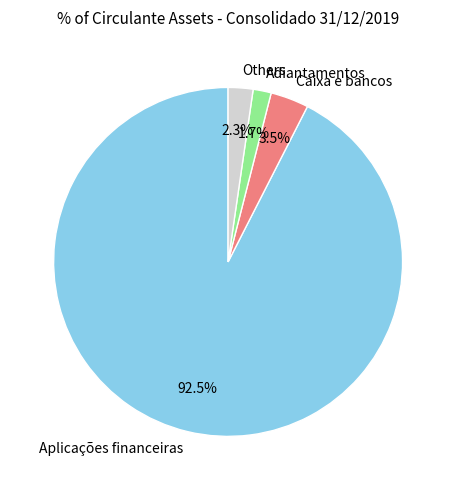

What percentage is NOT represented by Others?

97.7%